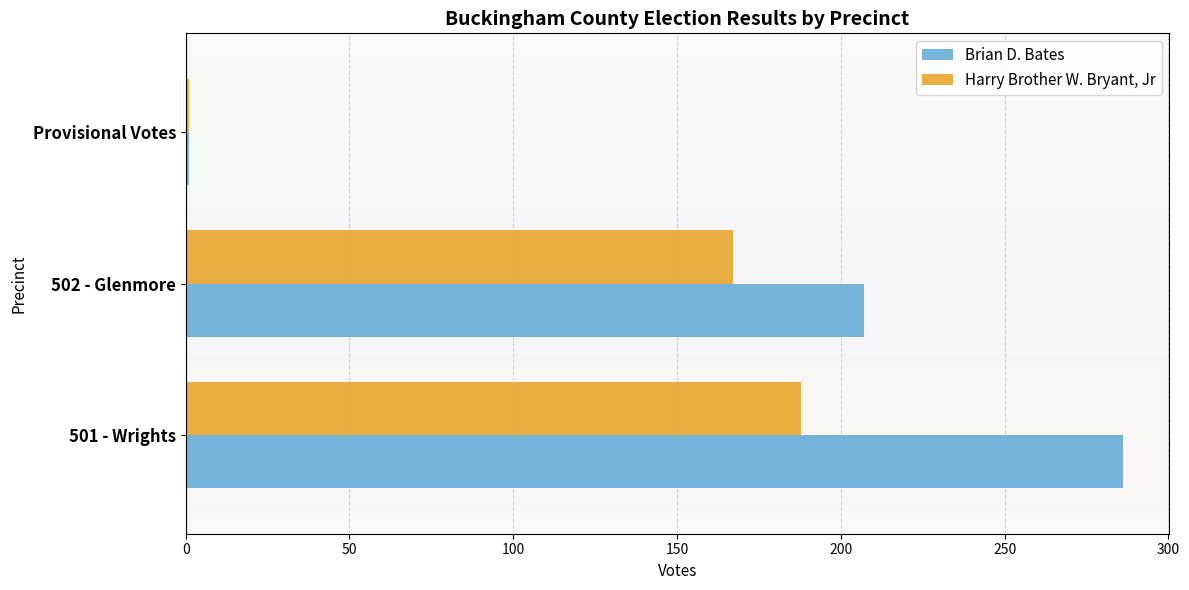

Is it true that Brian D. Bates equals 99 at 502 - Glenmore?

False